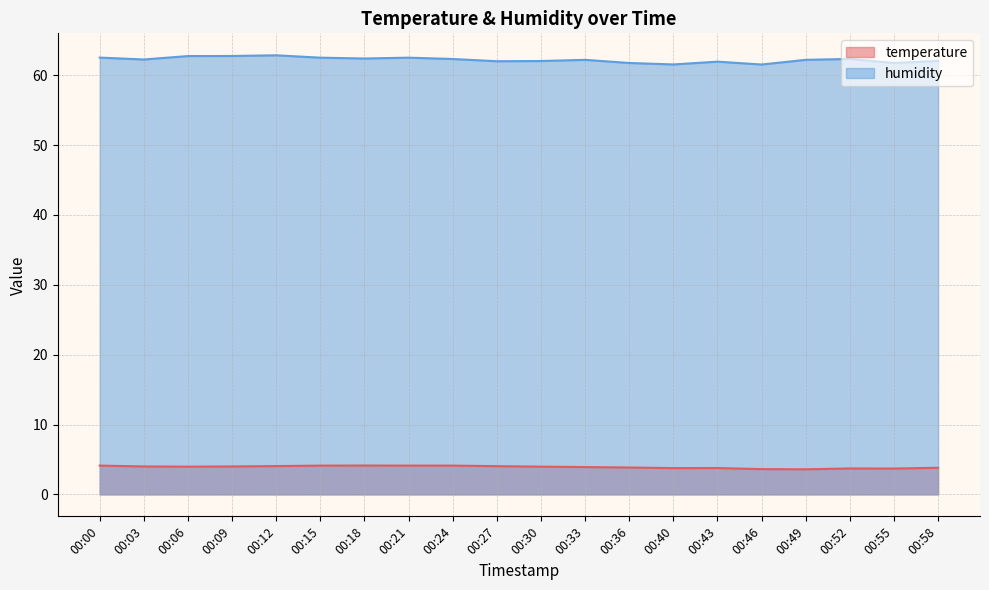

True or false: humidity and temperature cross at least once.

False